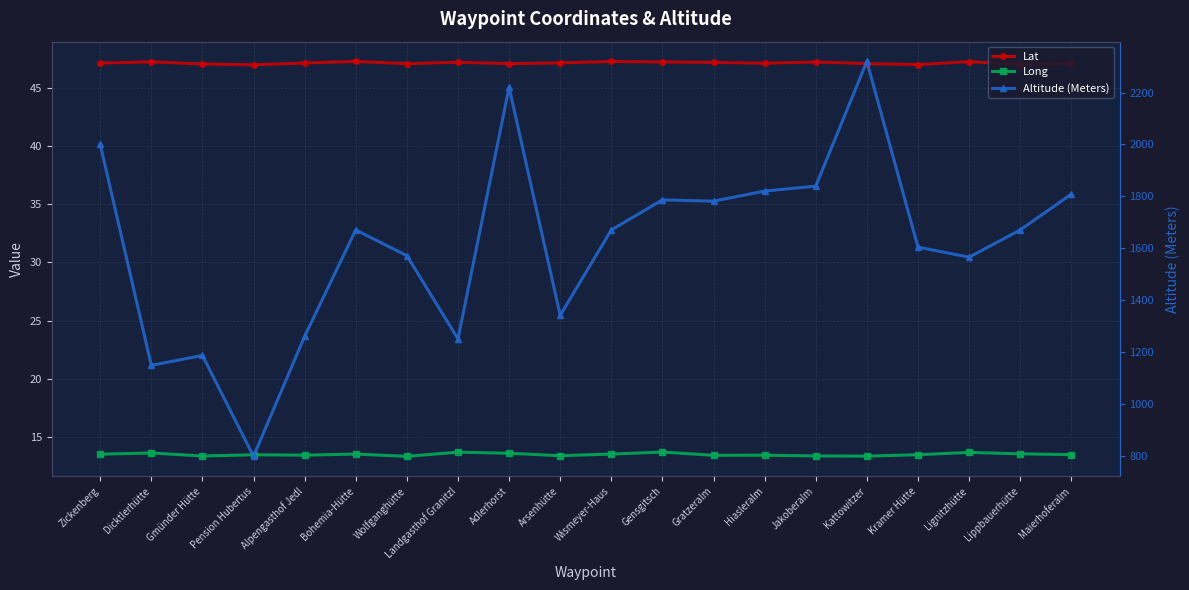

What is the smallest value displayed?

13.4